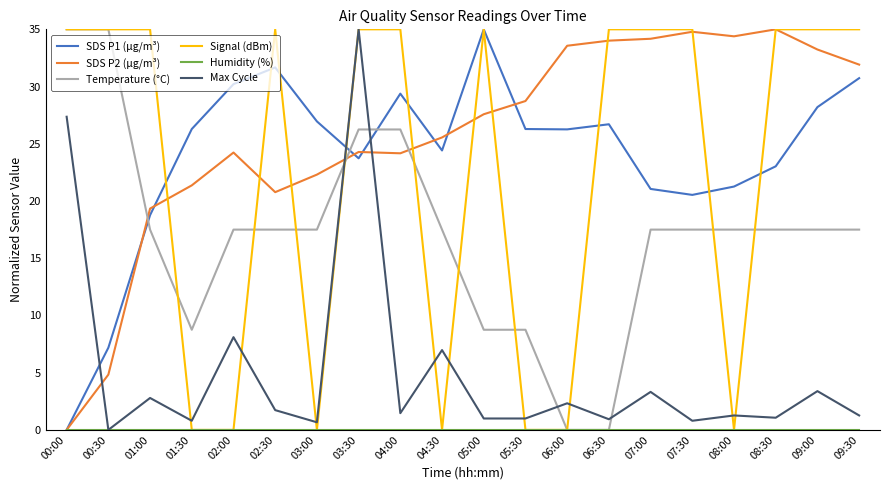

At which label does SDS P1 (µg/m³) reach its minimum?

00:00